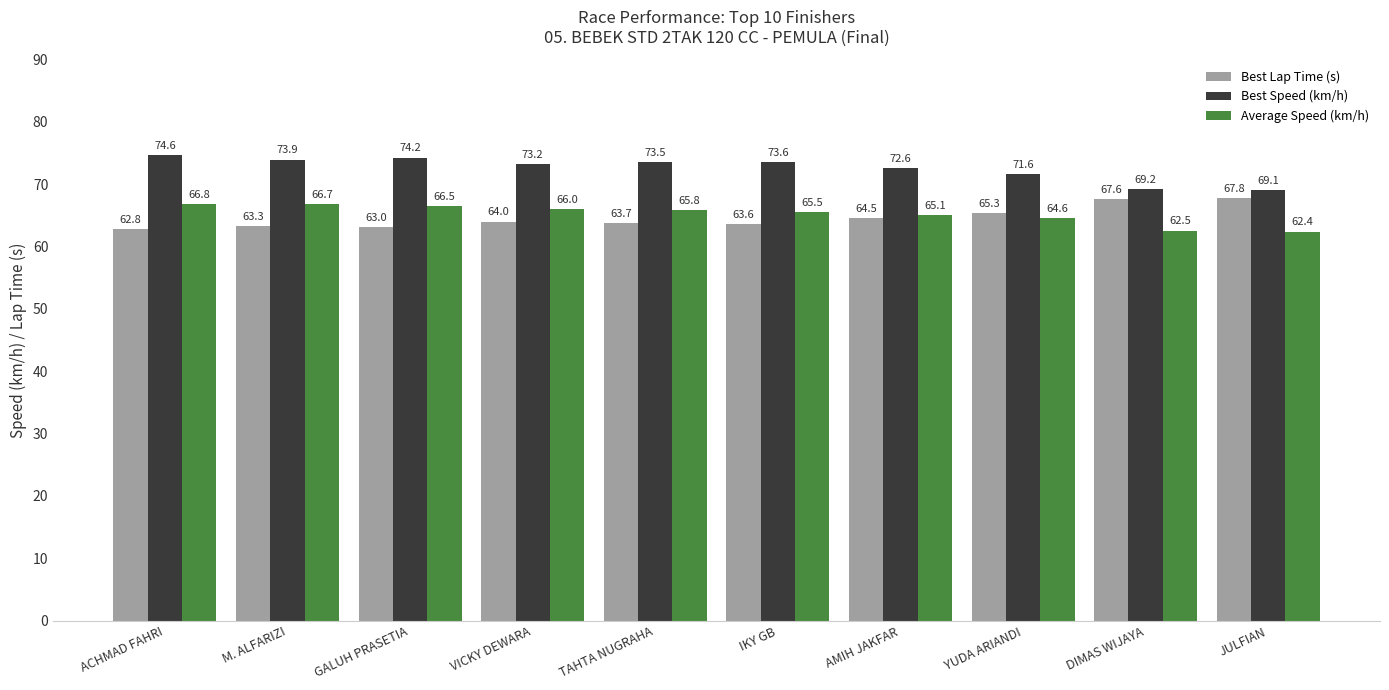

What is the sum of all Average Speed (km/h) values?

651.9